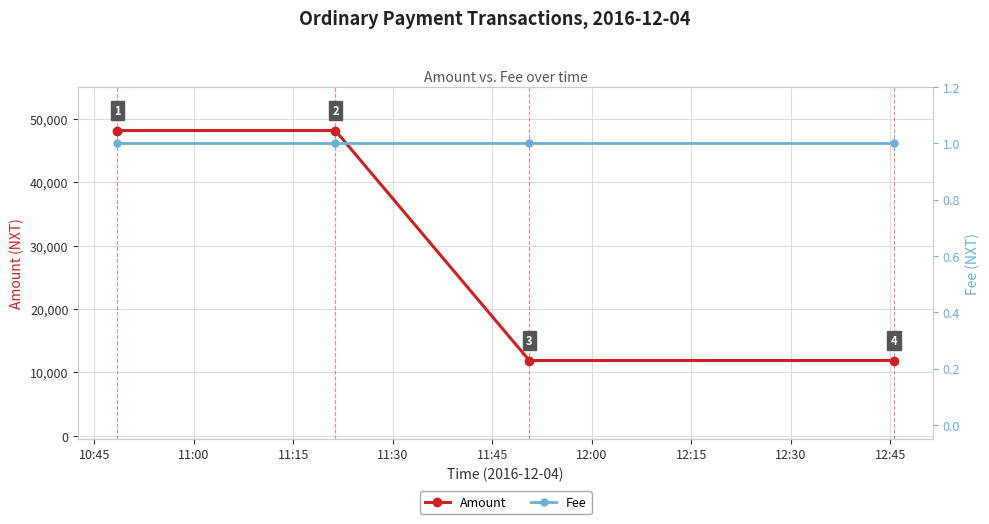

Reading left to right, list all the values displayed in this chart.

Amount: 48135.8	48136.8	11876.0	11877.0
Fee: 1.0	1.0	1.0	1.0